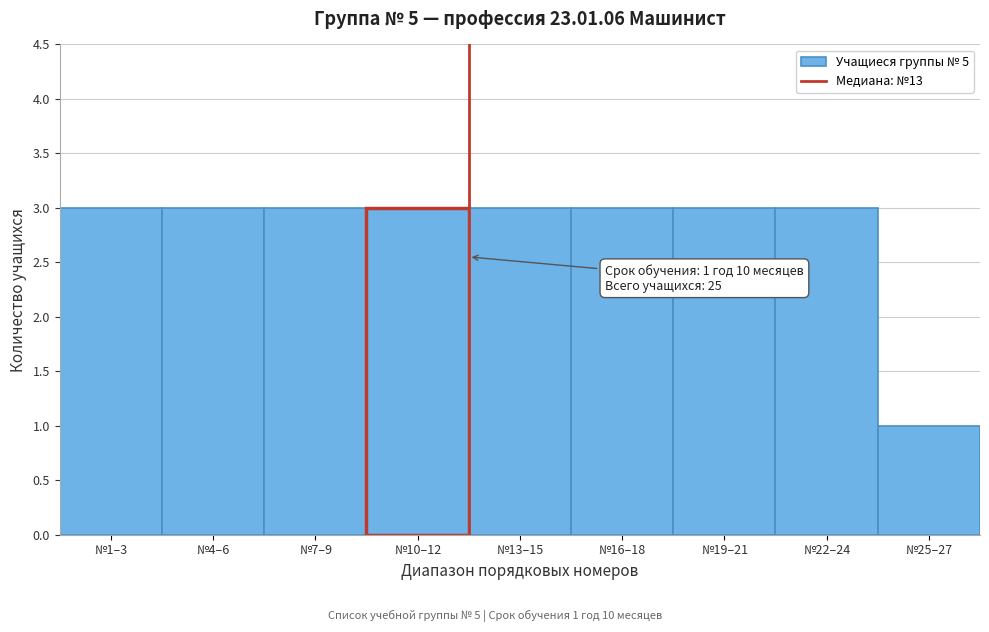

Reading right to left, extract all data points from this chart.

№25–27=1	№22–24=3	№19–21=3	№16–18=3	№13–15=3	№10–12=3	№7–9=3	№4–6=3	№1–3=3